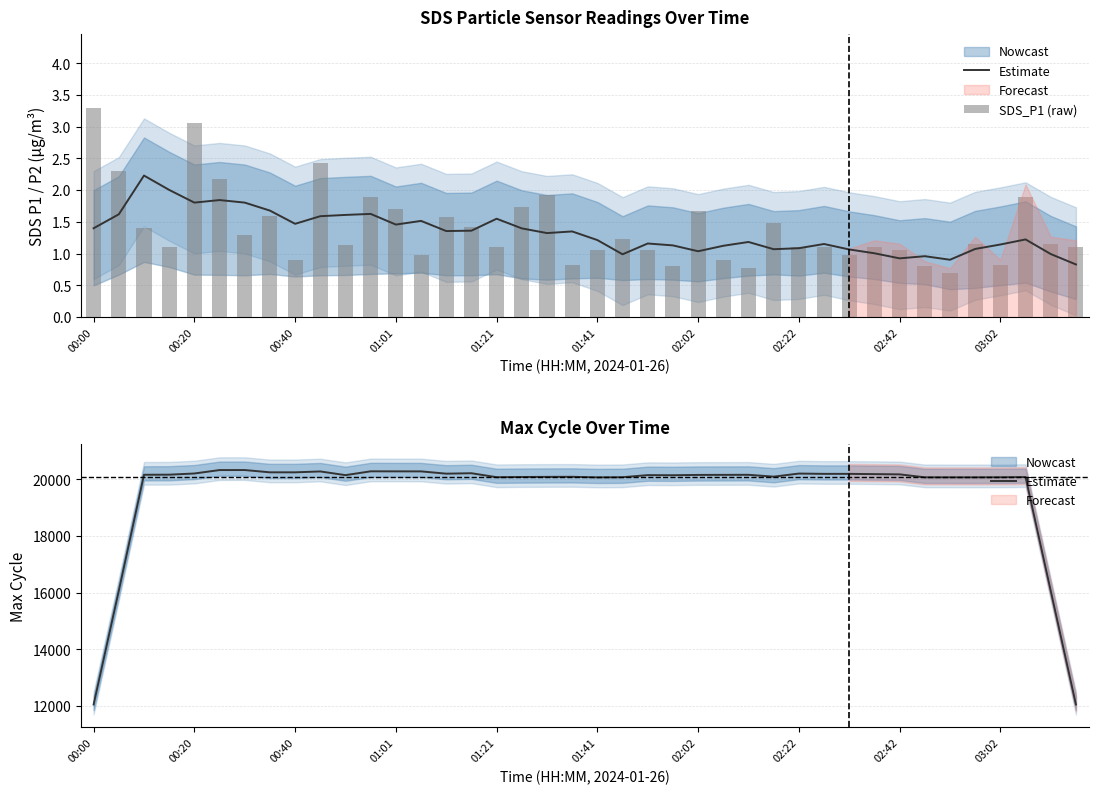

What is the label of the 10th bar from the right?

30